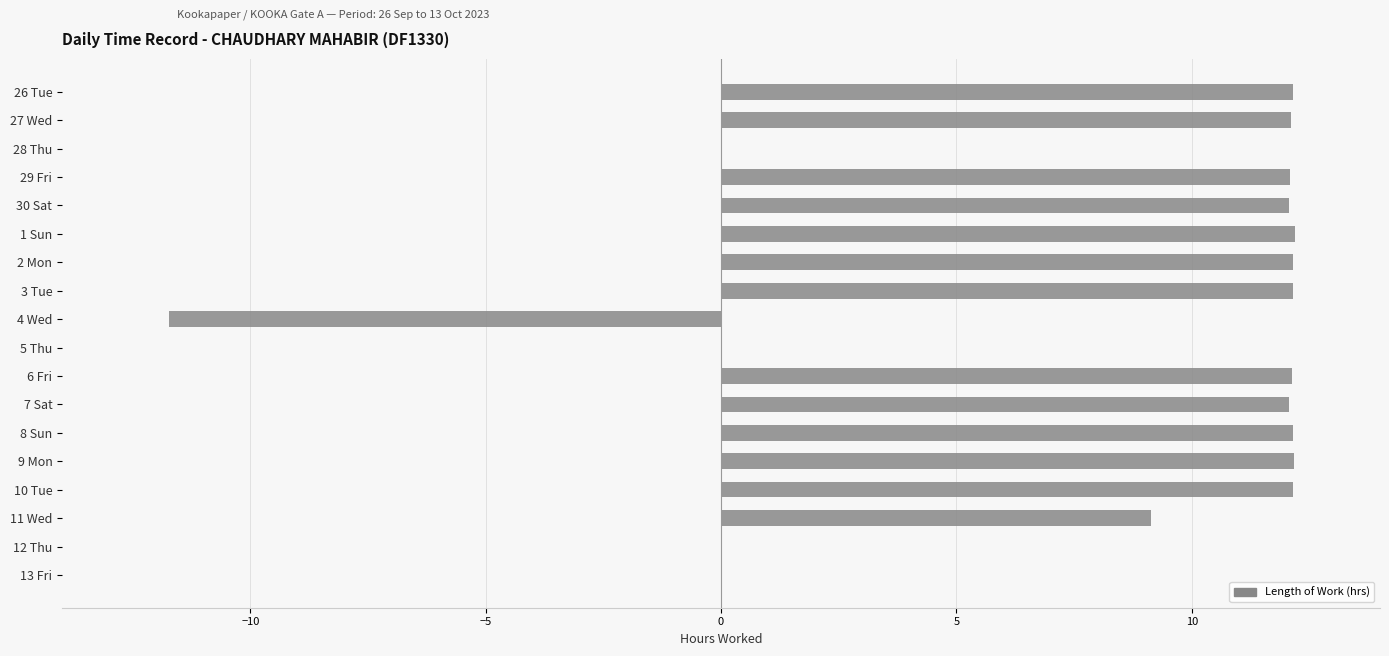

How many data points does each series have?

18